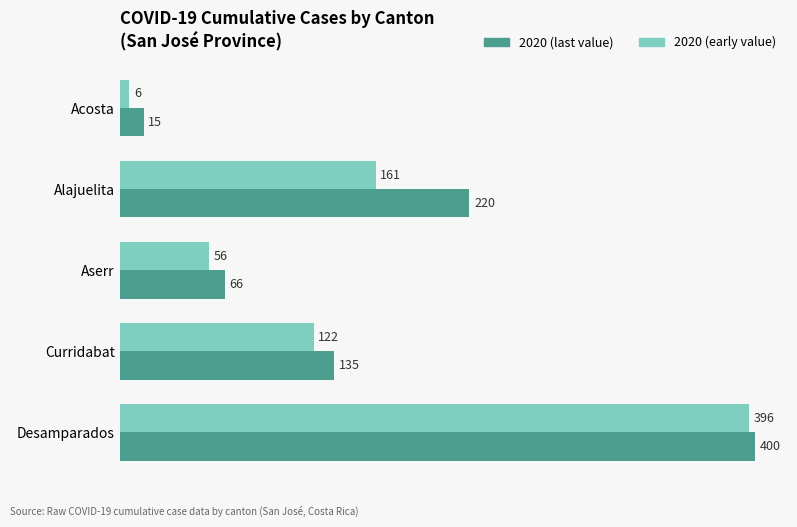

How many 2020 (early value) values are between 56 and 161?

3